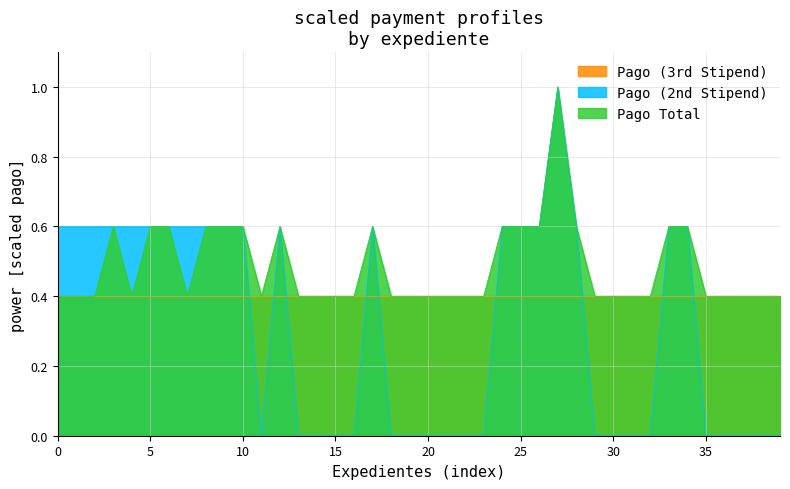

Does the chart display data point markers on the line(s)?

No